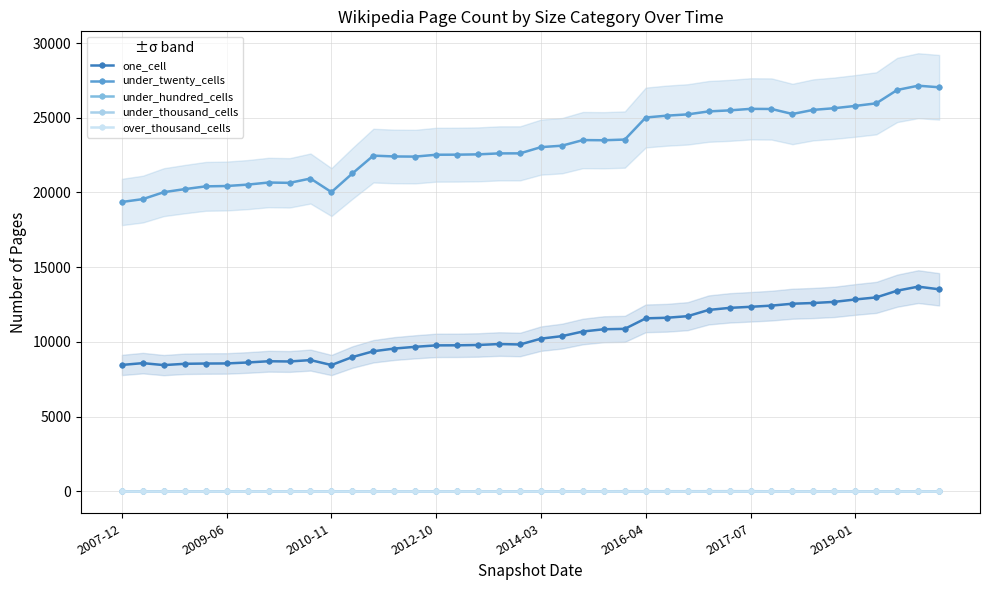

What is the sum of the under_hundred_cells values at 39 and 8?

12